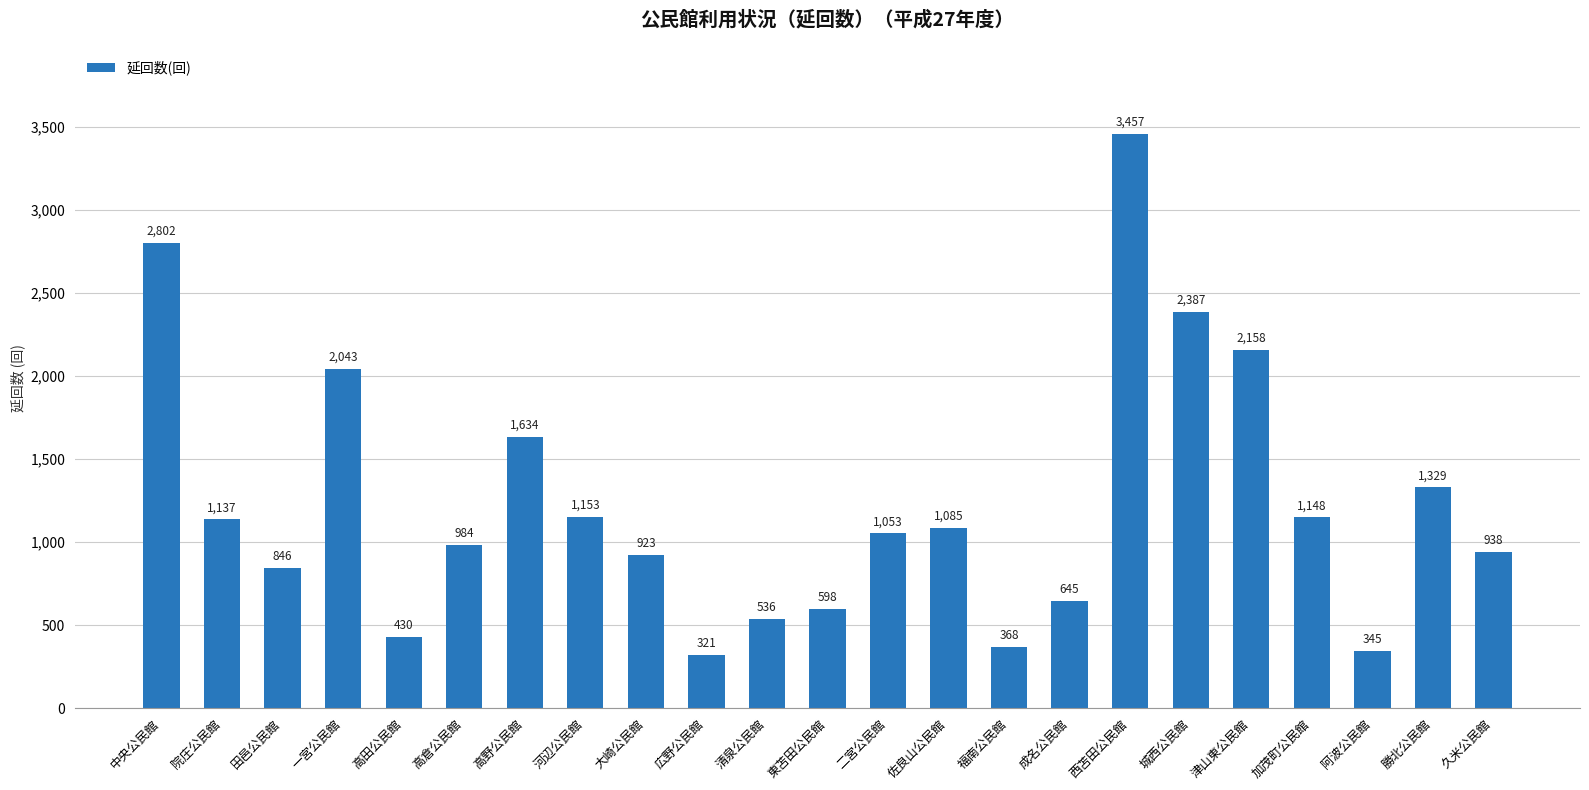

What position from the left is 二宮公民館?

13